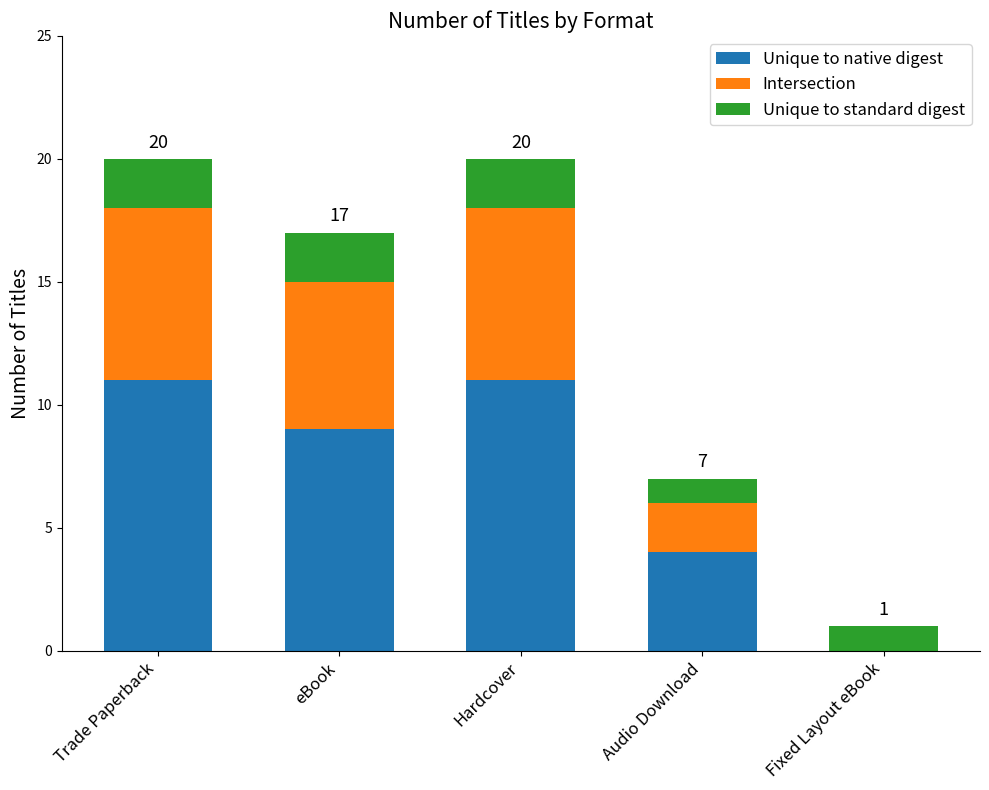

The Unique to native digest series shows 9 at eBook. True or false?

True